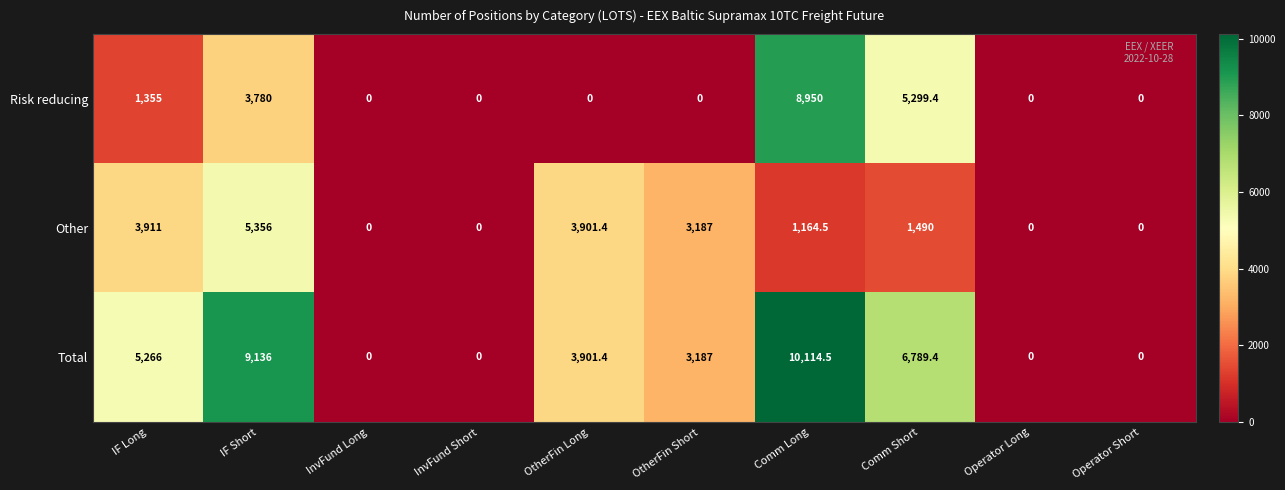

What is the sum of the Total values at IF Short and IF Long?

14402.0